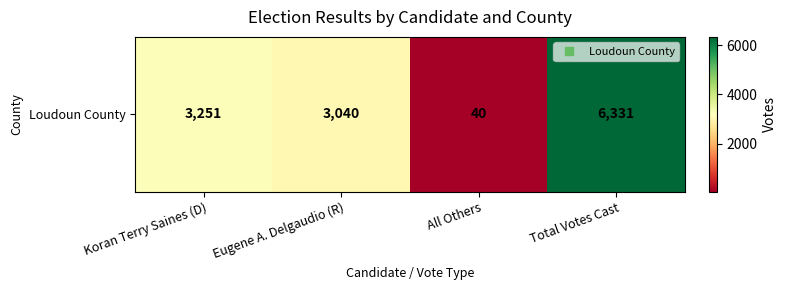

True or false: the data shows 24 at All Others.

False